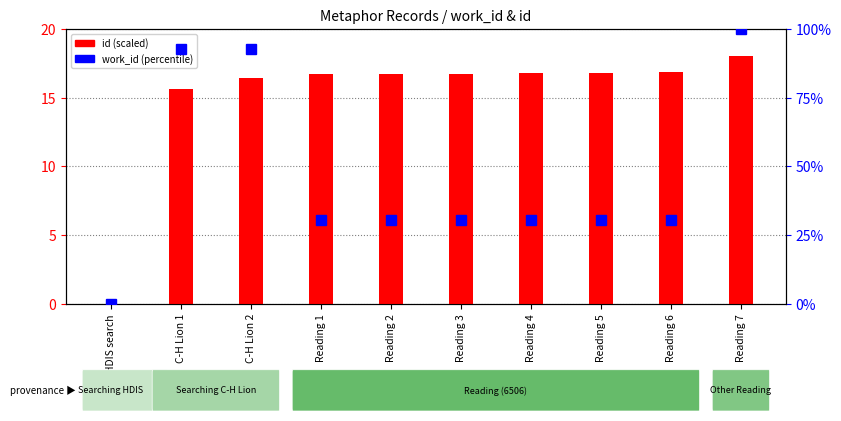

Which has a higher value, Reading 4 or C-H Lion 1?

Reading 4